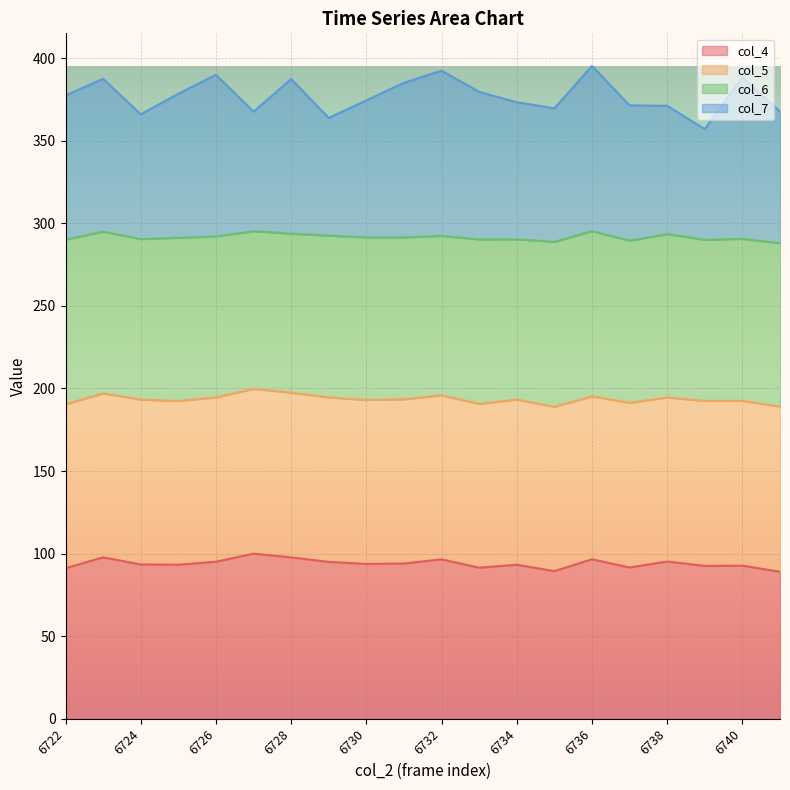

How many lines are shown in the chart?

4